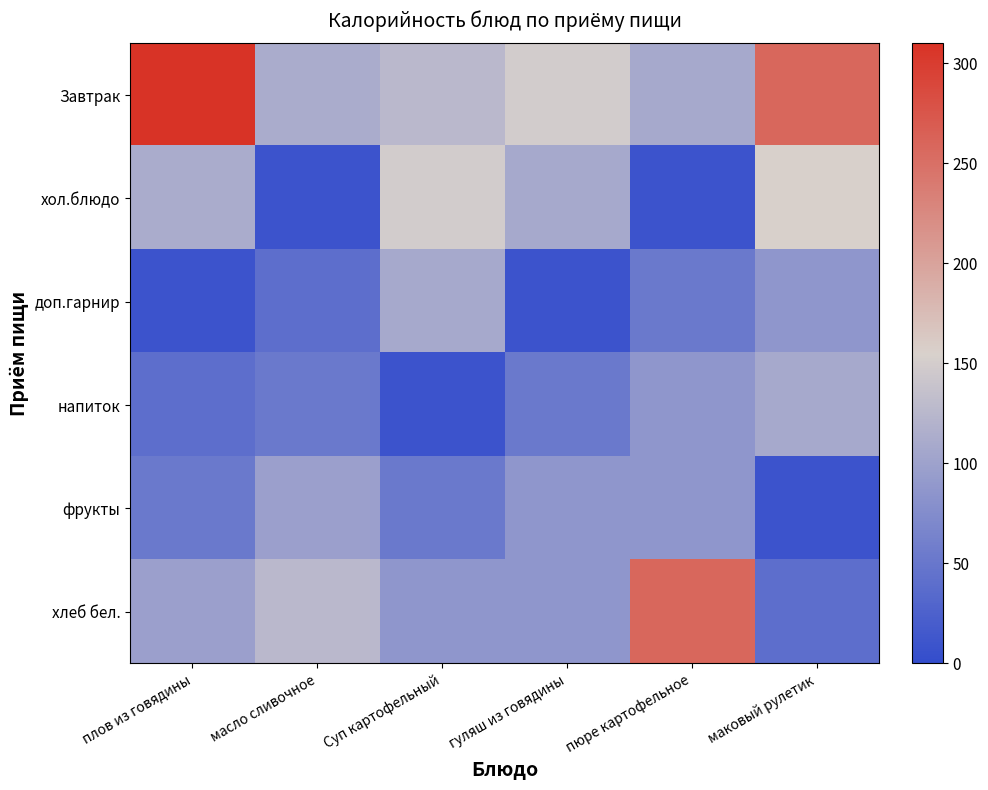

Reading right to left, extract all data points from this chart.

Завтрак: маковый рулетик=258.0	пюре картофельное=108.0	гуляш из говядины=150.0	Суп картофельный=127.0	масло сливочное=112.0	плов из говядины=309.0
хол.блюдо: маковый рулетик=156.0	пюре картофельное=9.0	гуляш из говядины=108.0	Суп картофельный=150.0	масло сливочное=9.0	плов из говядины=112.0
доп.гарнир: маковый рулетик=86.0	пюре картофельное=53.0	гуляш из говядины=9.0	Суп картофельный=108.0	масло сливочное=41.0	плов из говядины=9.0
напиток: маковый рулетик=108.0	пюре картофельное=86.8	гуляш из говядины=53.0	Суп картофельный=9.0	масло сливочное=53.0	плов из говядины=41.0
фрукты: маковый рулетик=9.0	пюре картофельное=86.0	гуляш из говядины=86.8	Суп картофельный=53.0	масло сливочное=98.0	плов из говядины=53.0
хлеб бел.: маковый рулетик=41.0	пюре картофельное=258.0	гуляш из говядины=86.0	Суп картофельный=86.8	масло сливочное=127.0	плов из говядины=98.0